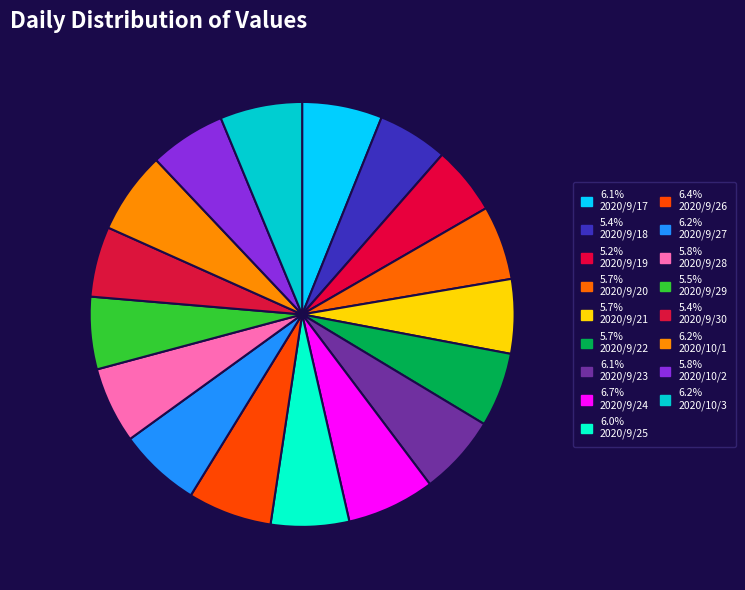

Does any single category account for the majority?

No